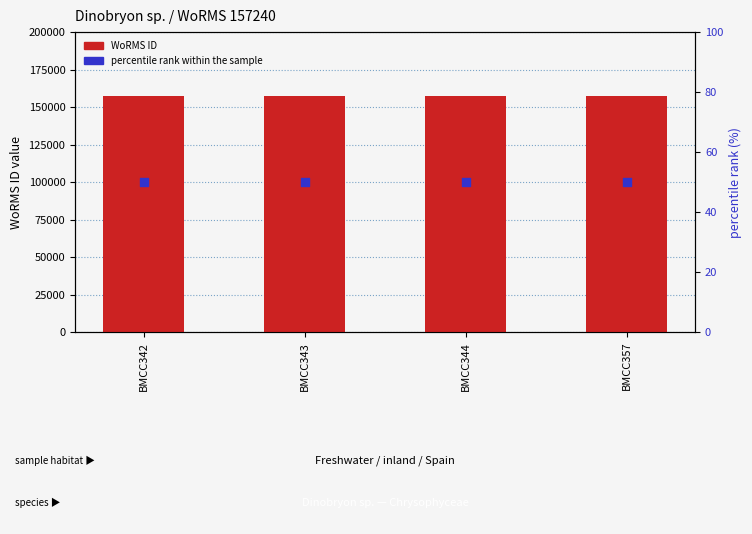

Which series reaches the maximum Y coordinate?

WoRMS ID